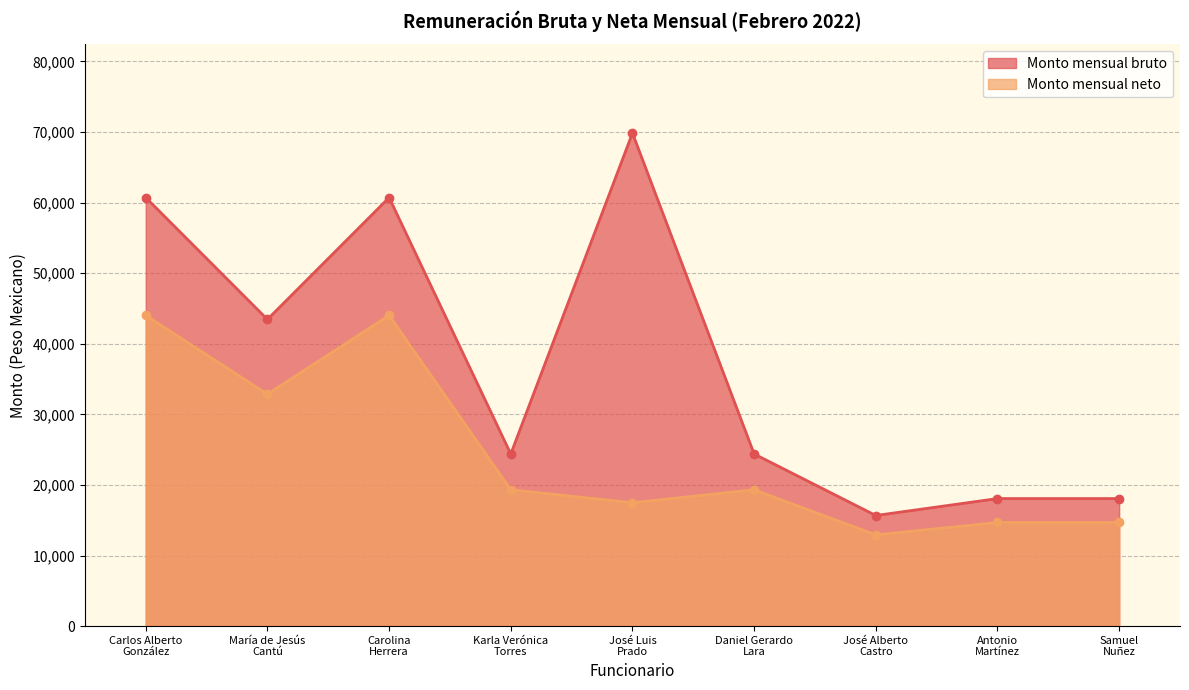

What is the difference between the highest and lowest values at Antonio
Martínez?

3386.6